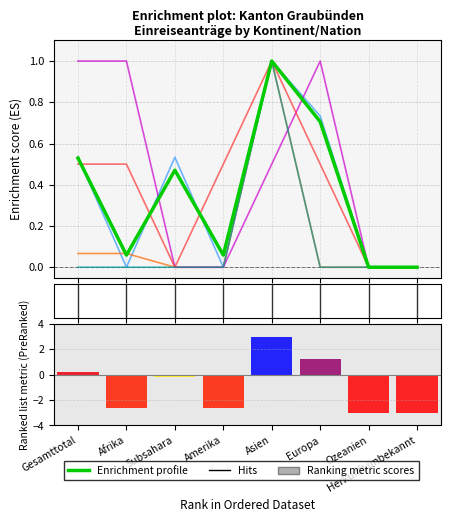

What is the label of the 6th bar from the left?

Europa